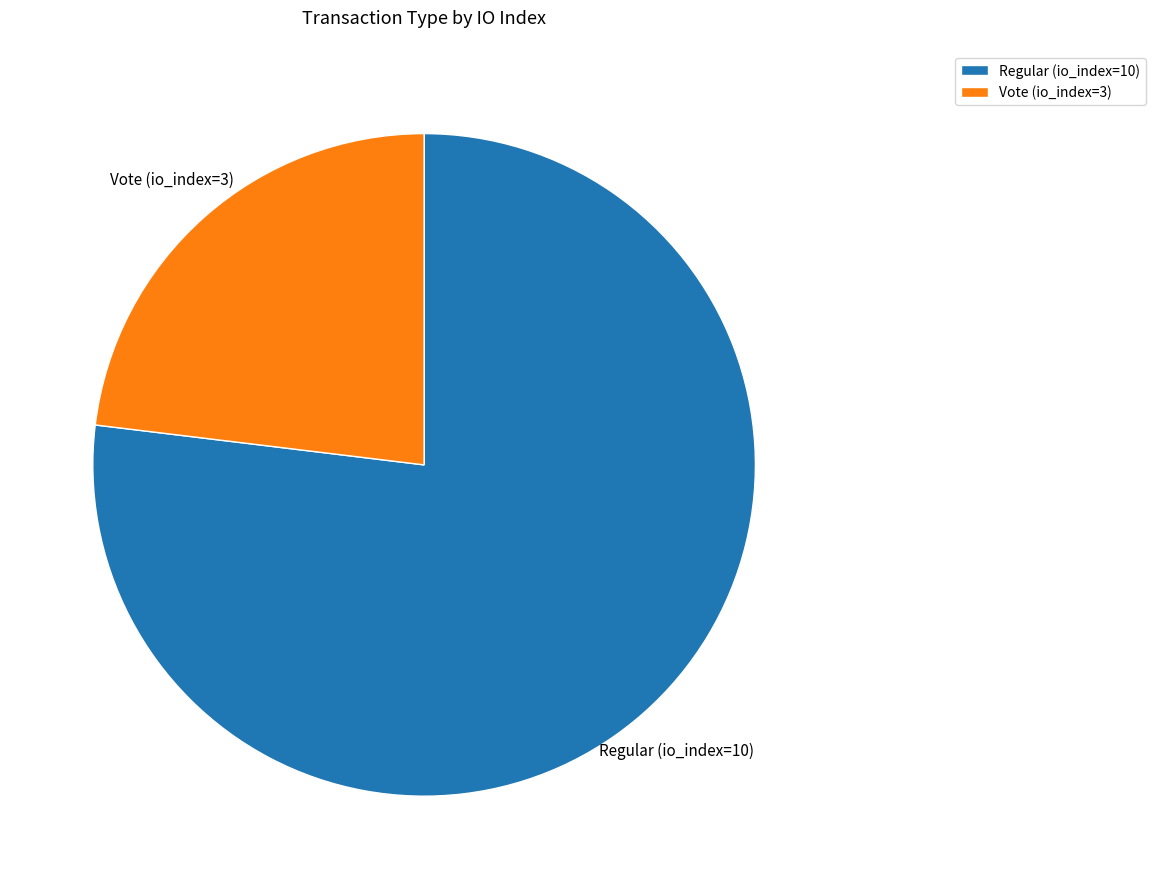

Which has a higher value, Vote (io_index=3) or Regular (io_index=10)?

Regular (io_index=10)